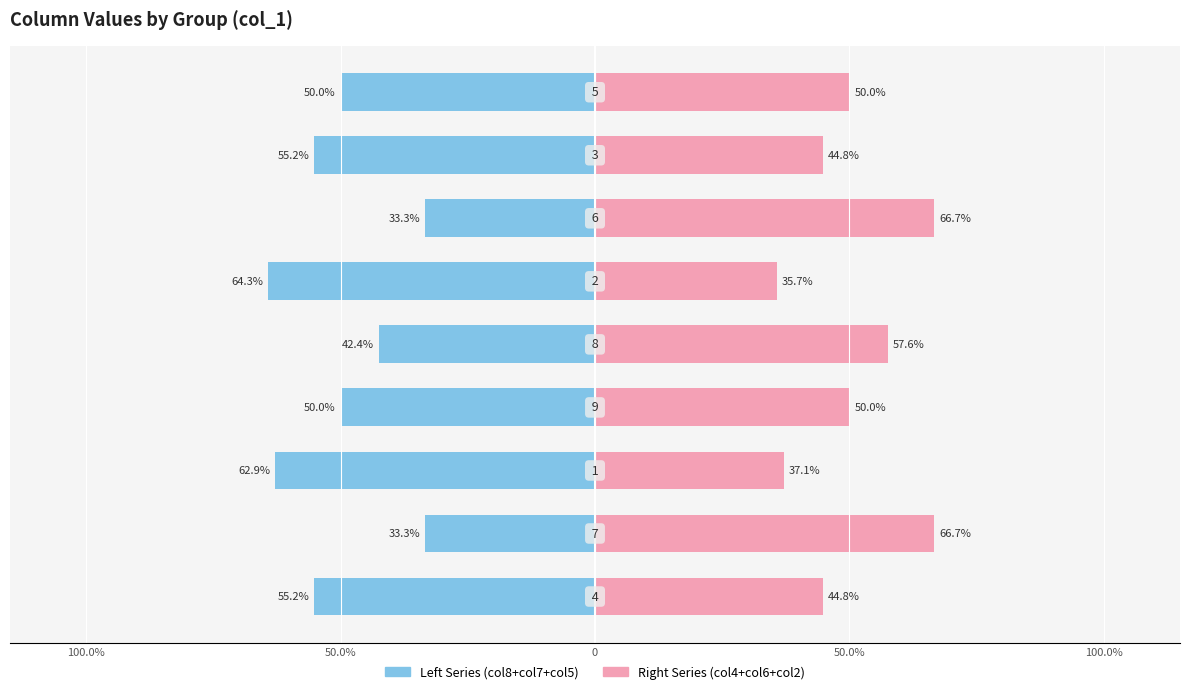

Between 5 and 100.0%, which is larger?

100.0%